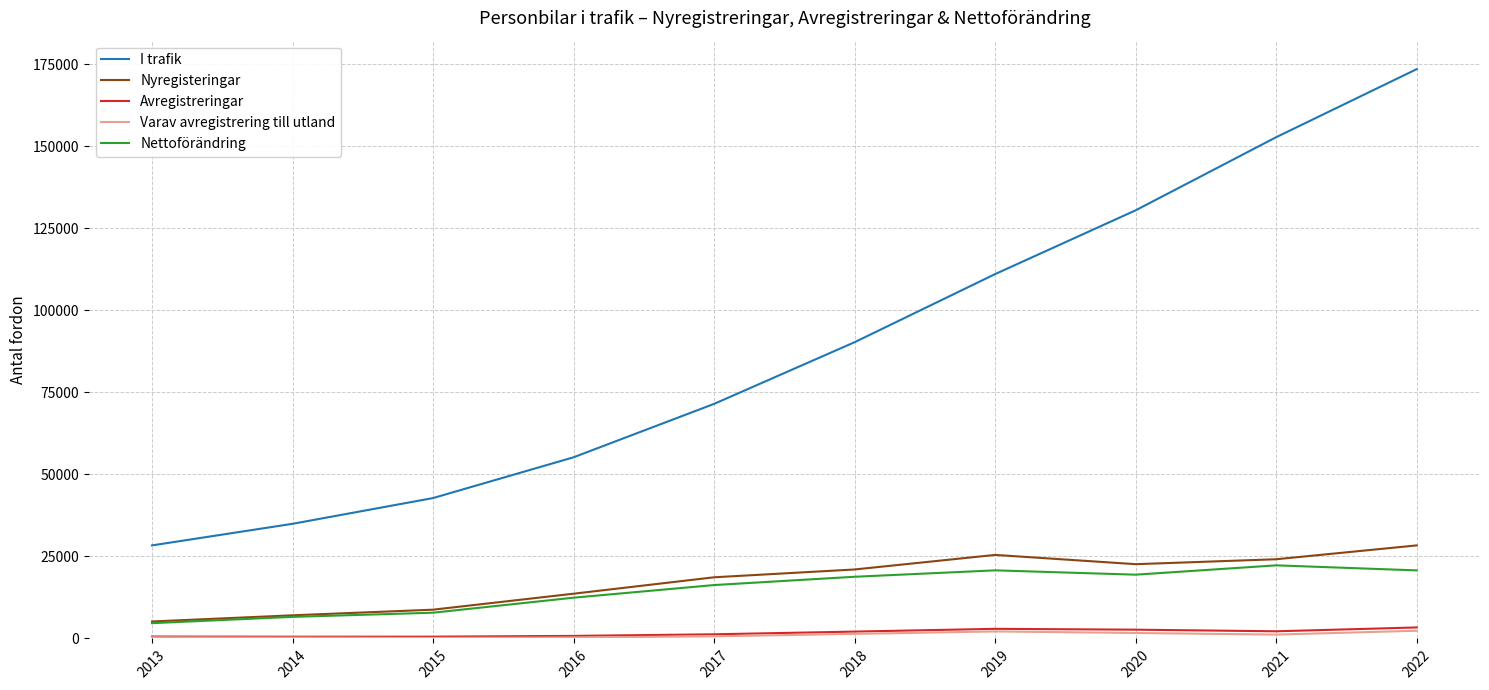

What is the sum of all Nyregisteringar values?

174868